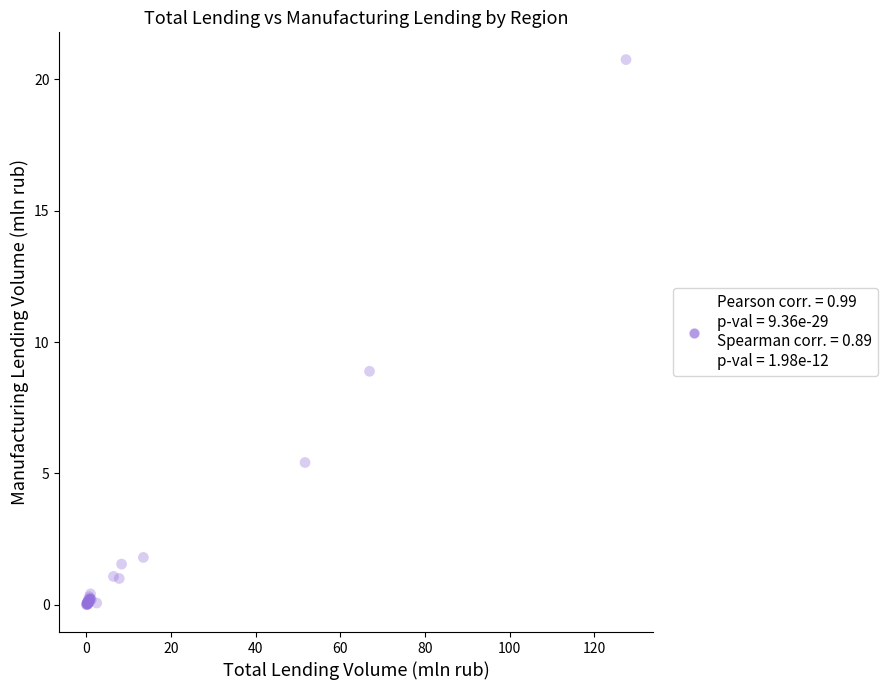

What Y value in the scatter plot is closest to 10?

8.9